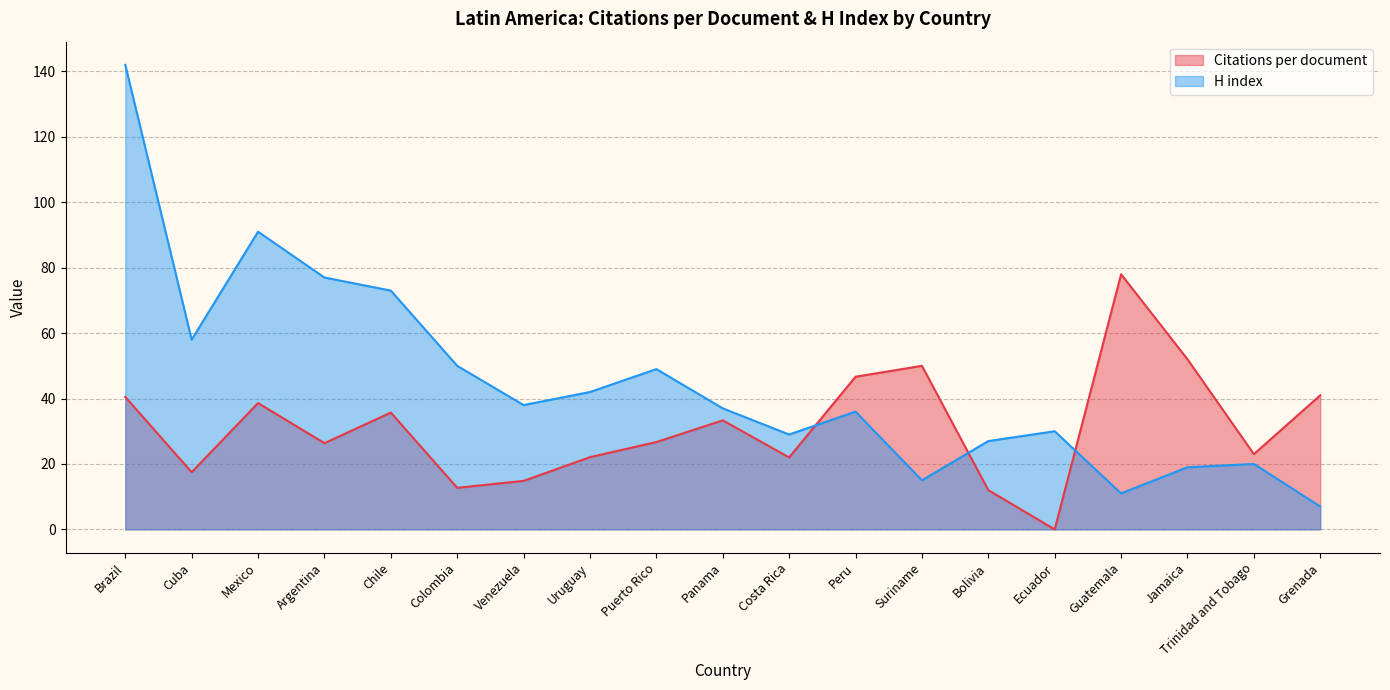

Does the chart display data point markers on the line(s)?

No